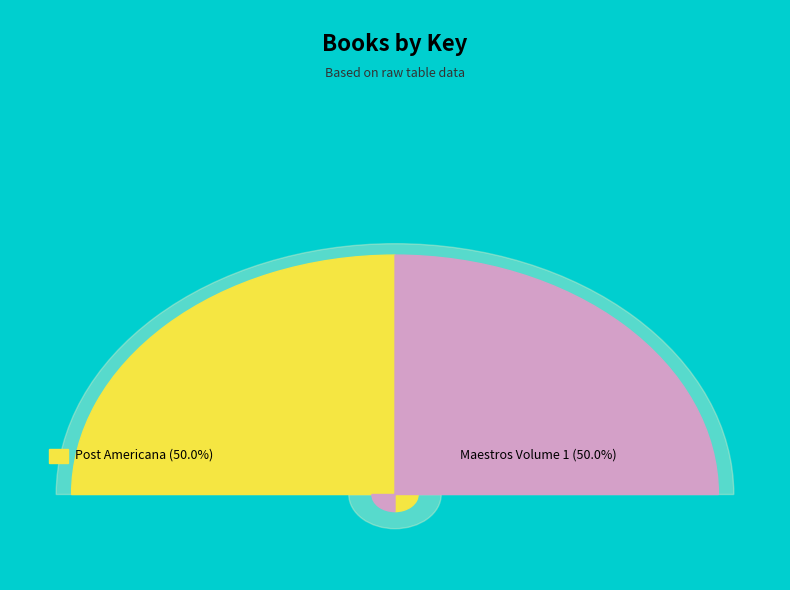

Combined, do Maestros Volume 1 and Post Americana account for over 50%?

Yes